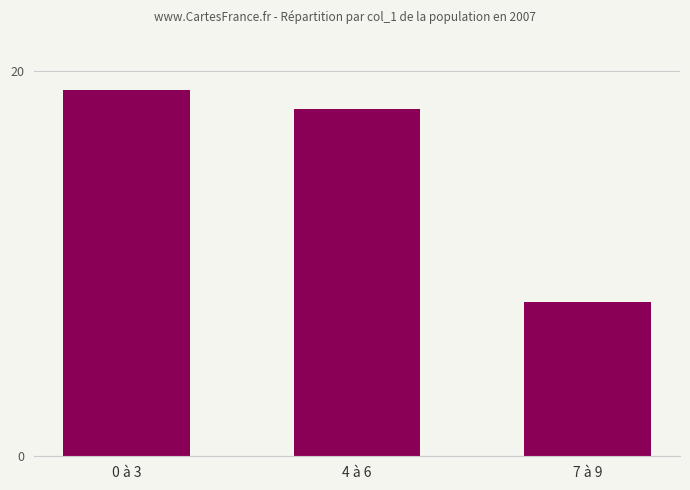

How many series are shown in this chart?

1